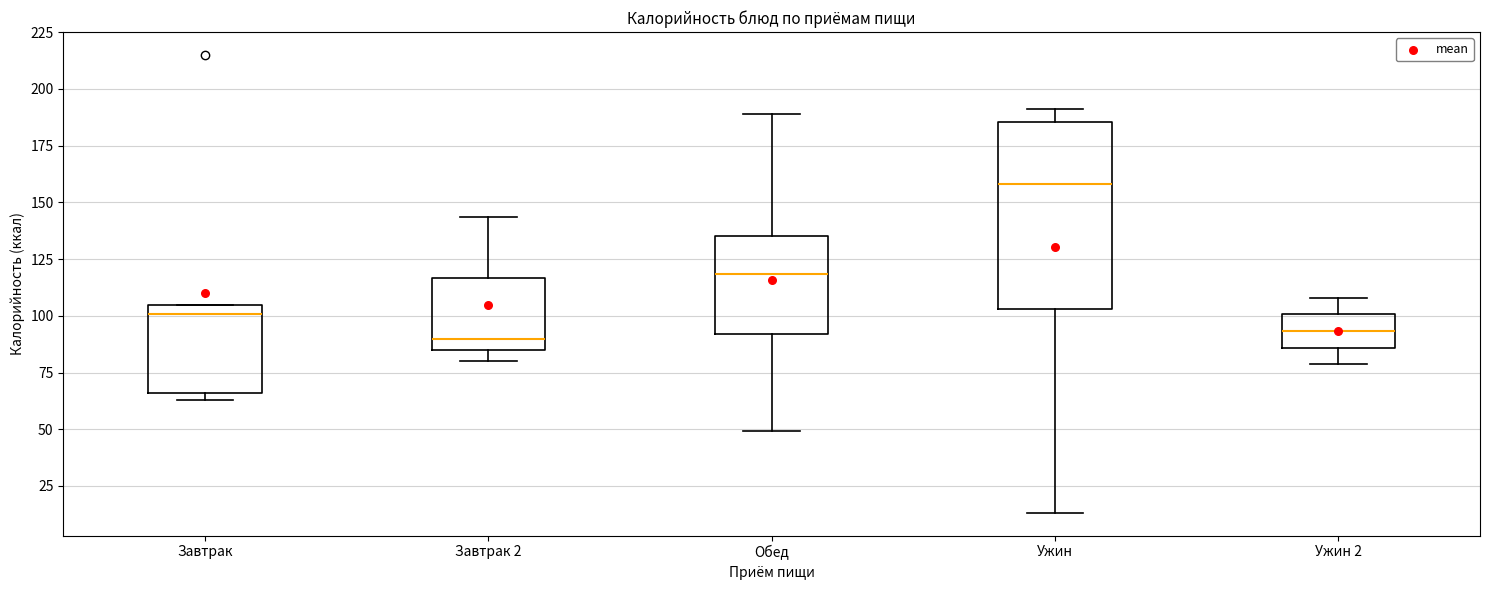

Which box has the highest median line?

Ужин